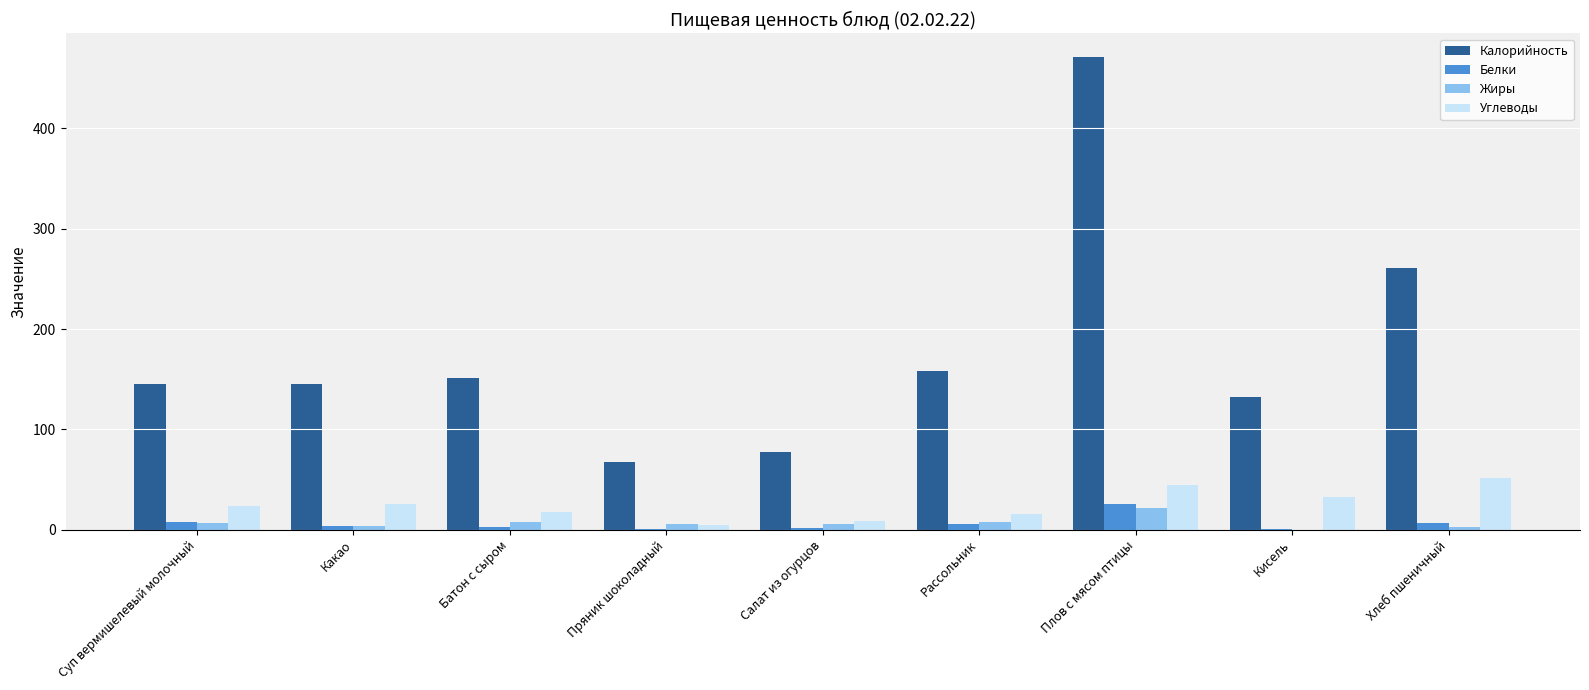

Does the chart contain stacked bars?

No